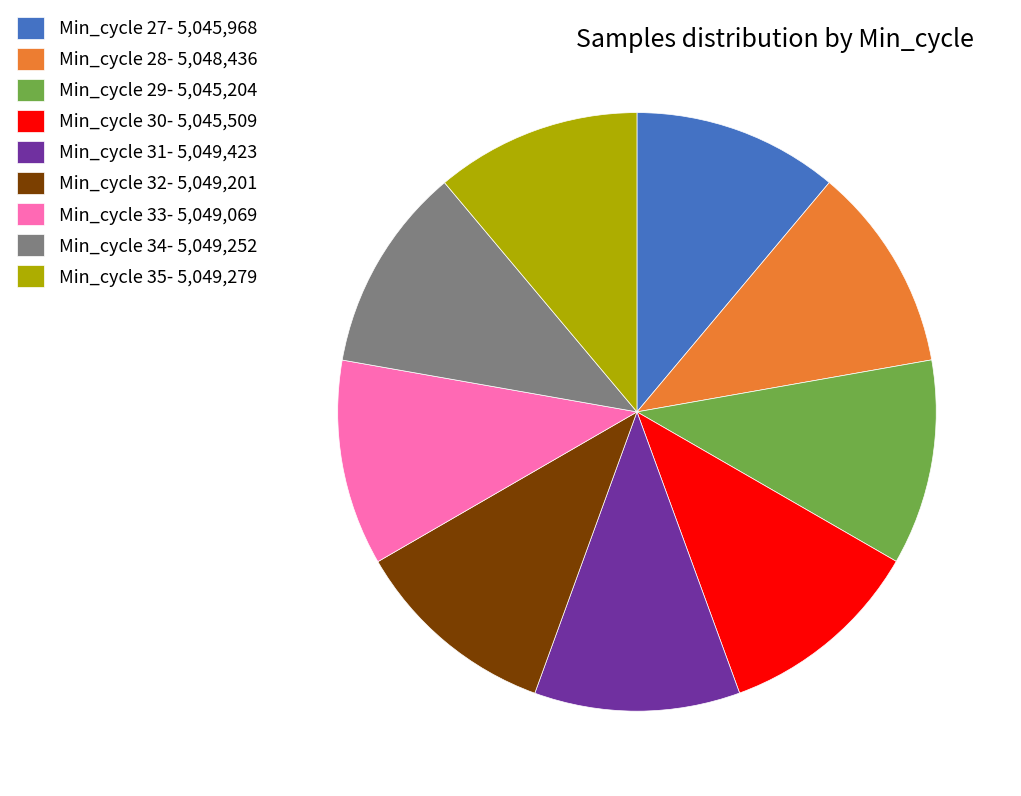

Does Min_cycle 35- 5,049,279 account for over 50% of the chart?

No